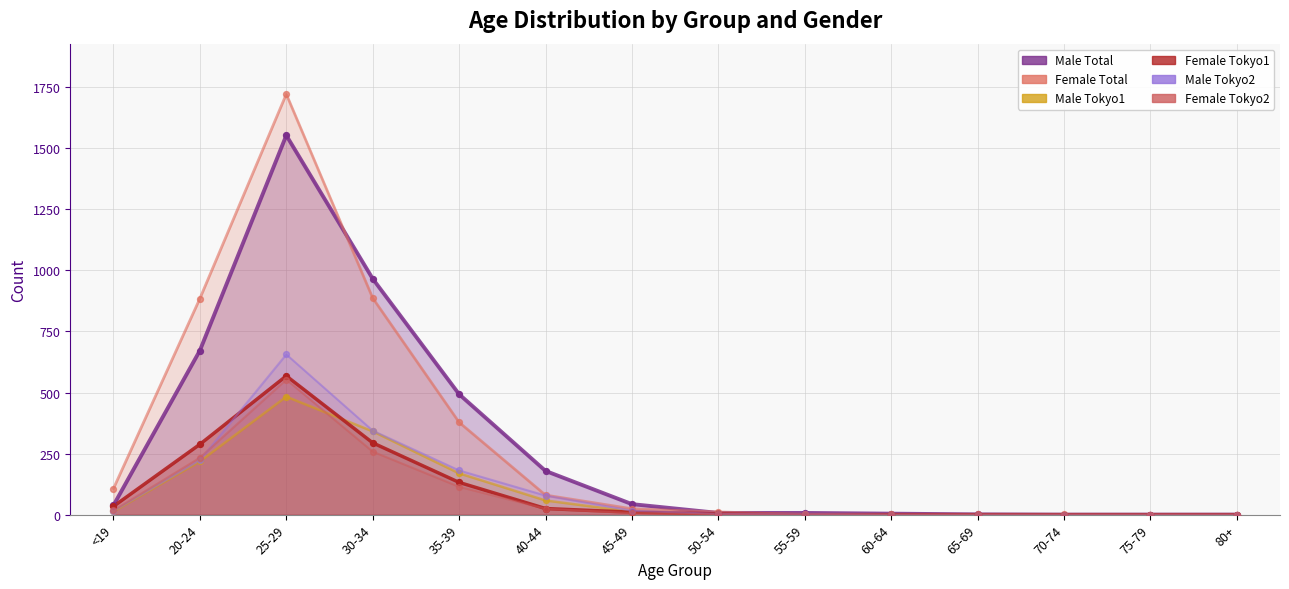

At how many categories does at least one series exceed 1649?

1